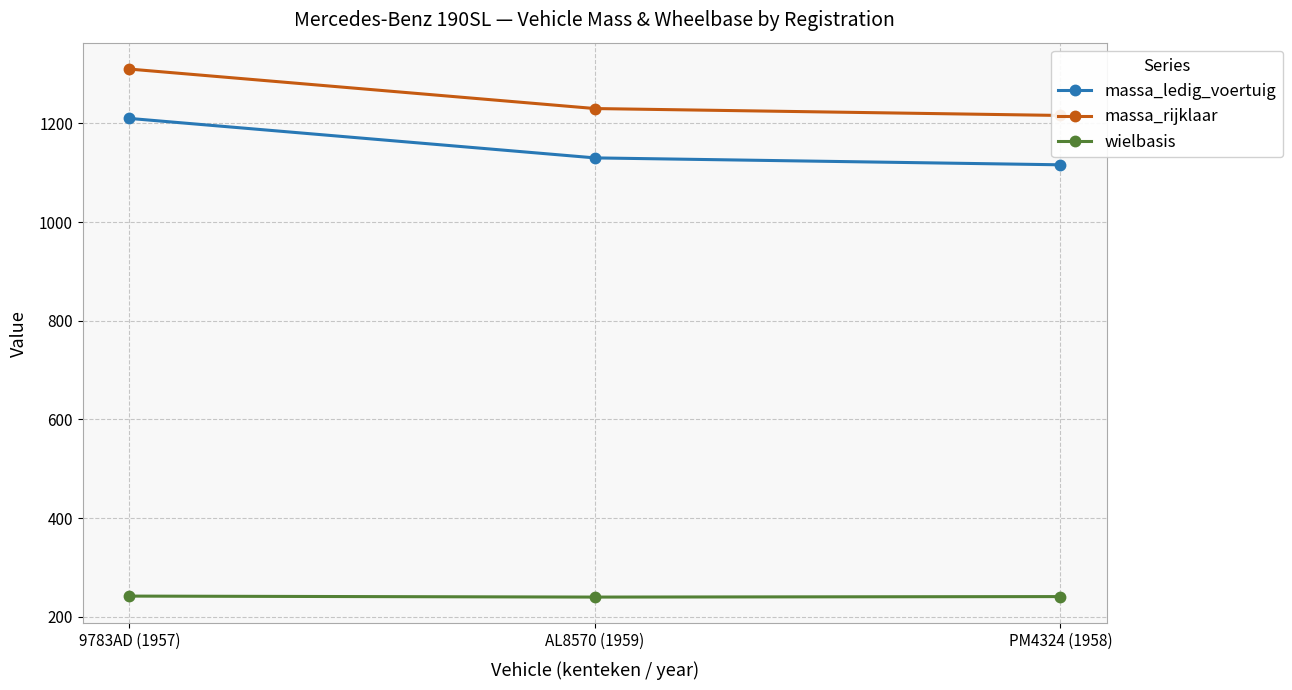

Reading right to left, transcribe all the data shown in this chart.

massa_ledig_voertuig: PM4324 (1958)=1116	AL8570 (1959)=1130	9783AD (1957)=1210
massa_rijklaar: PM4324 (1958)=1216	AL8570 (1959)=1230	9783AD (1957)=1310
wielbasis: PM4324 (1958)=241	AL8570 (1959)=240	9783AD (1957)=242